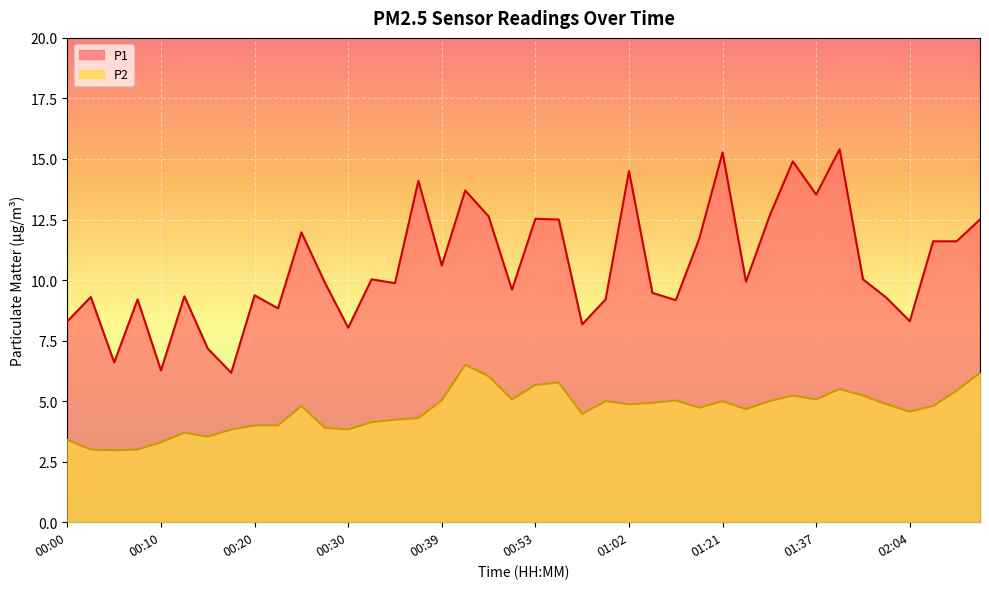

What is the label of the 25th point from the left?

01:02